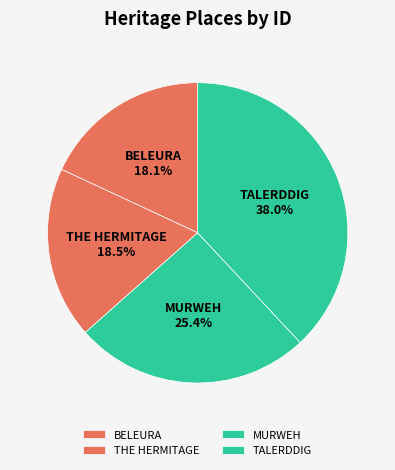

How many segments does this pie chart have?

4